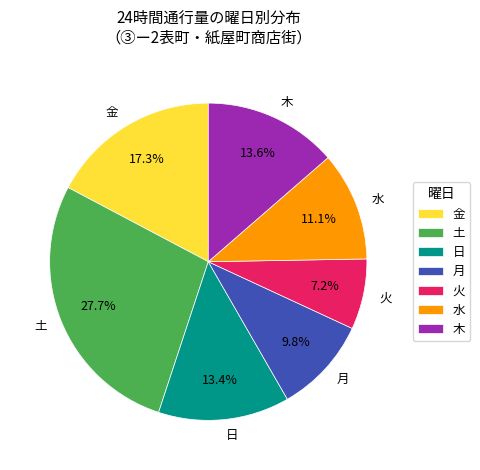

What is the largest slice in the pie chart?

土